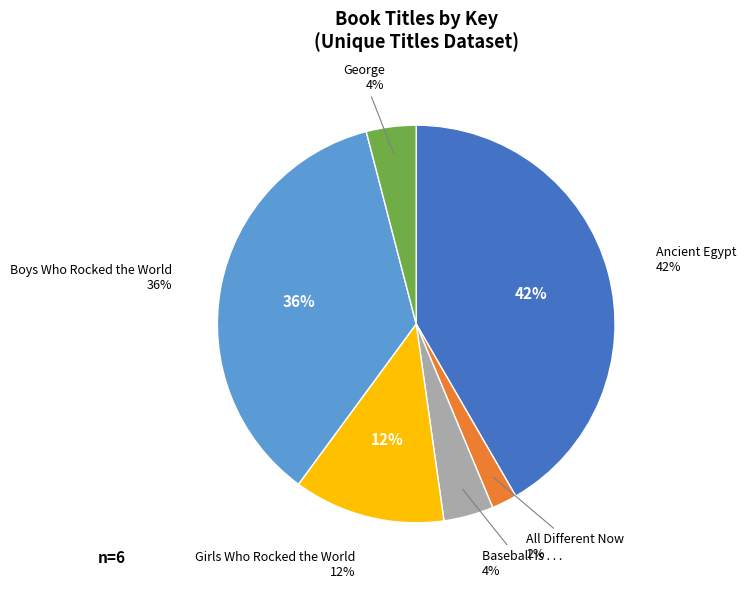

To the nearest percent, what portion does All Different Now represent?

2%